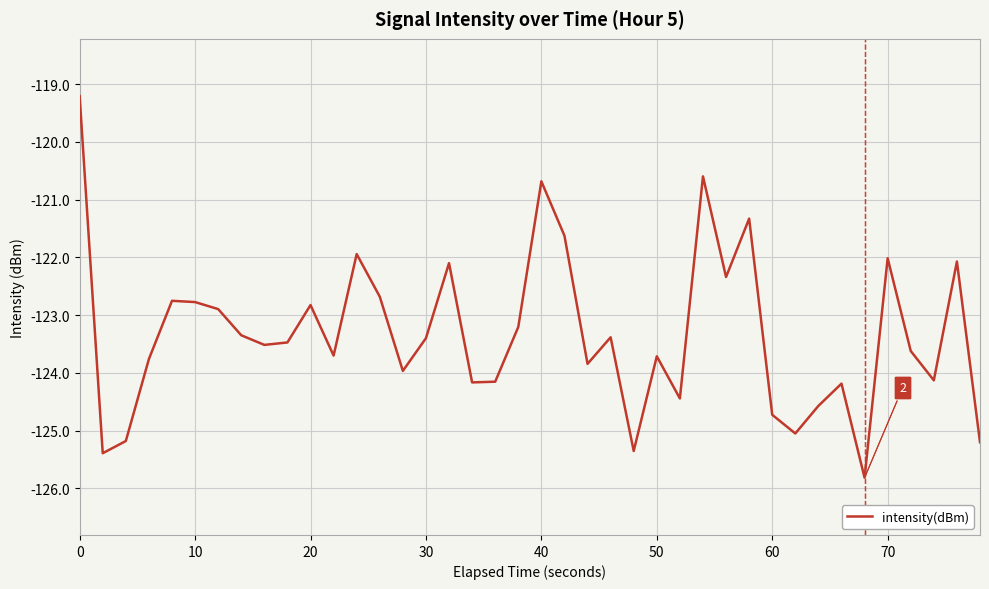

What is the sum of all values?

-4933.2